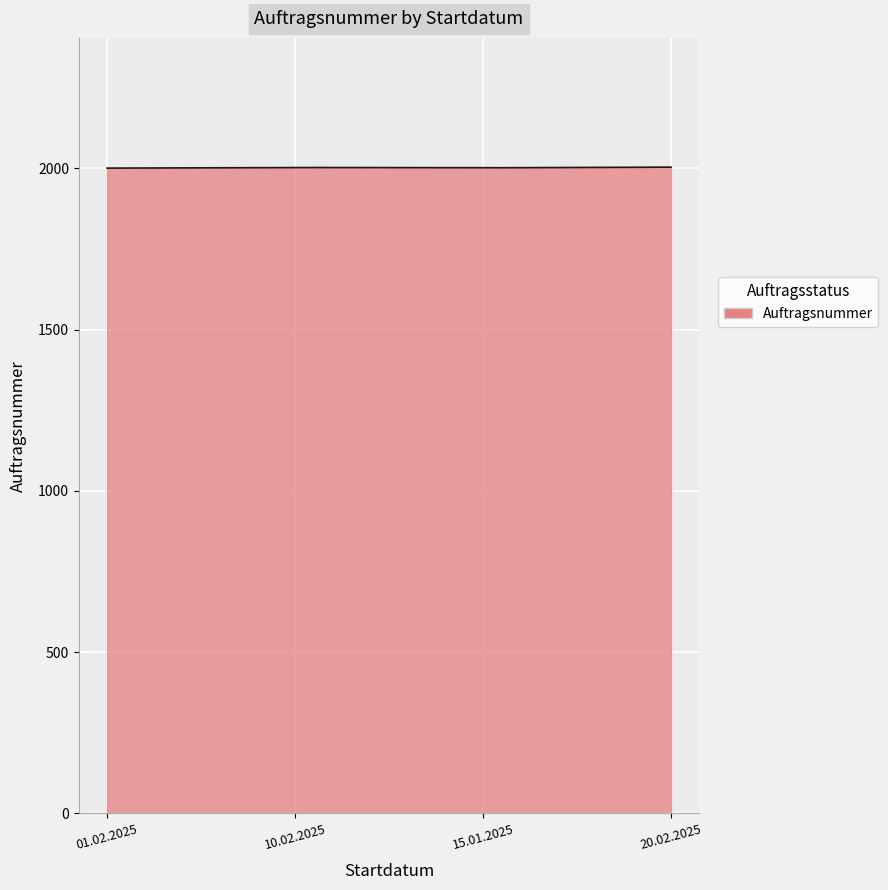

What is the minimum value shown in the chart?

2001.0